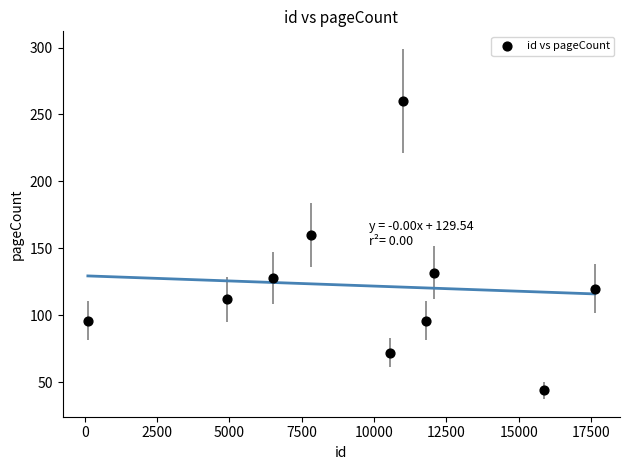

What is the average Y value?

122